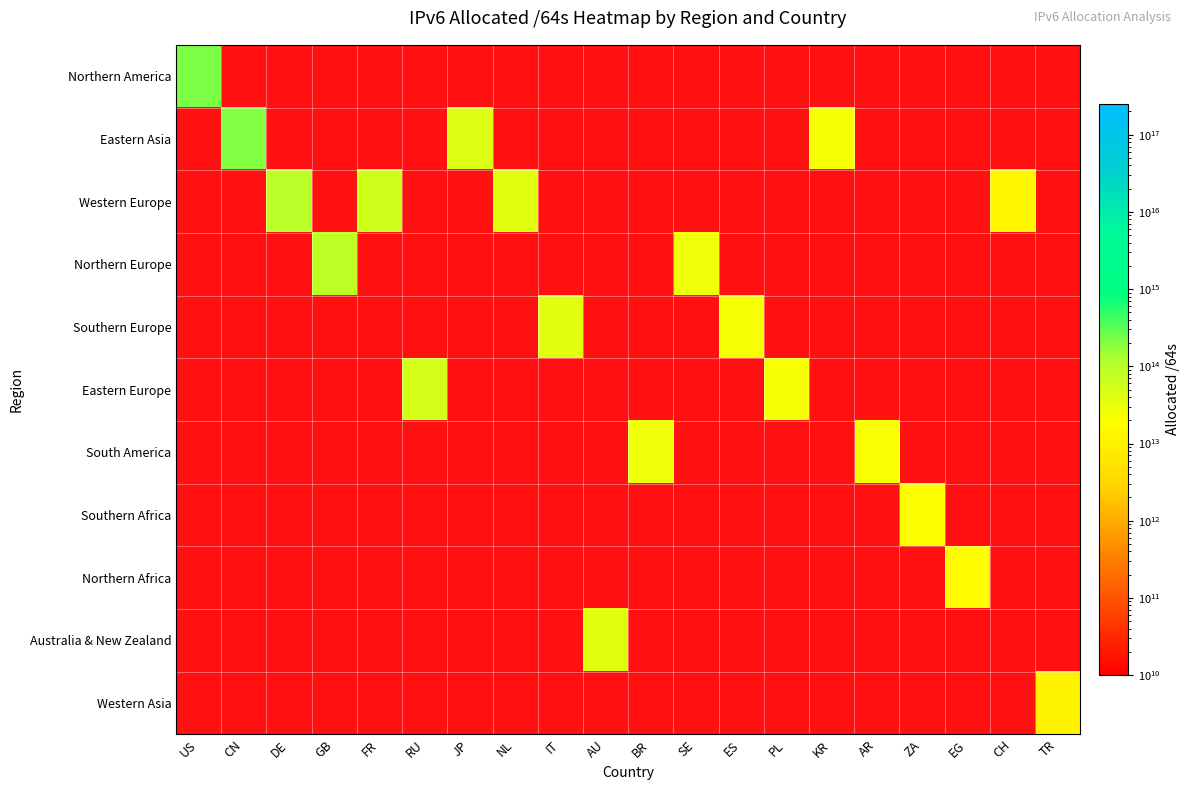

How many values in Southern Europe are above zero?

2